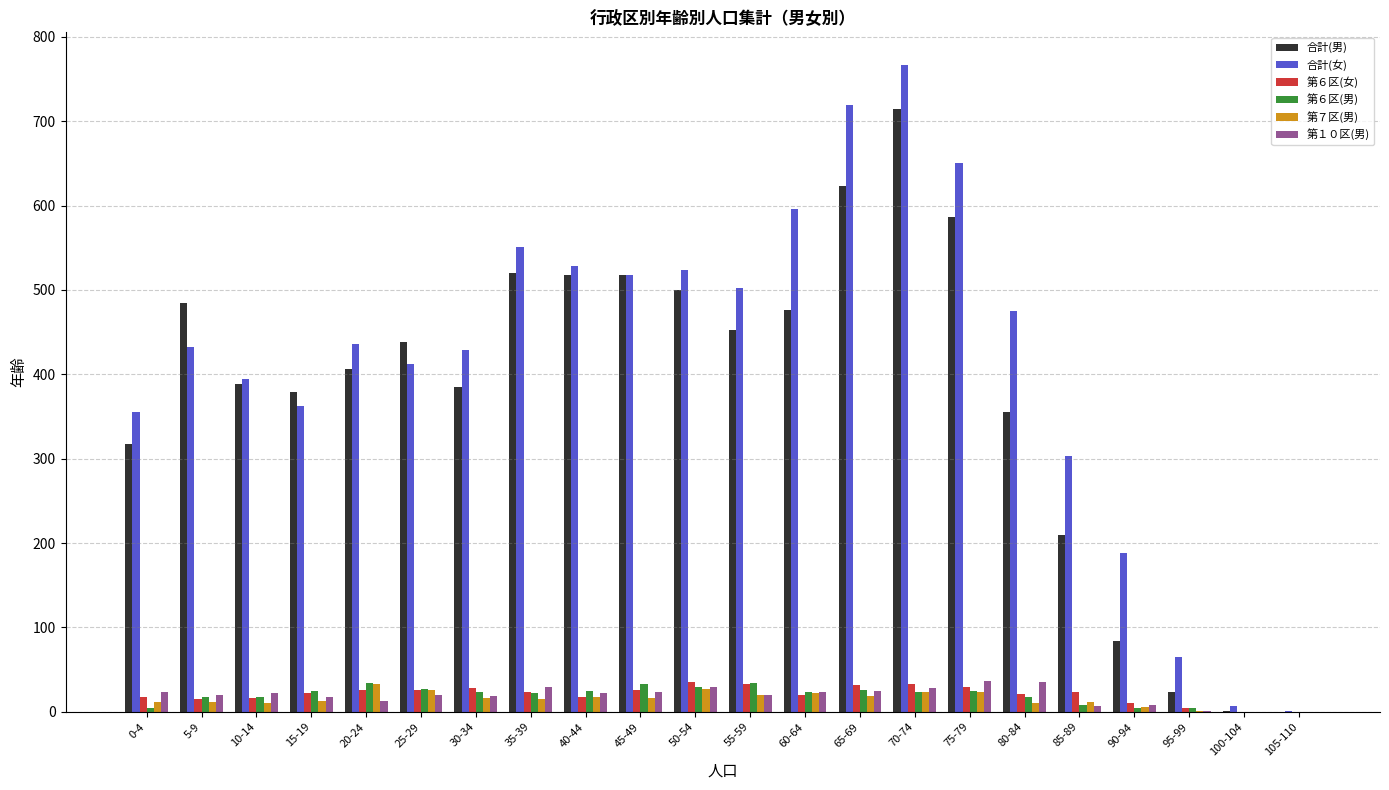

Which series changed the most between 60-64 and 105-110?

合計(女)